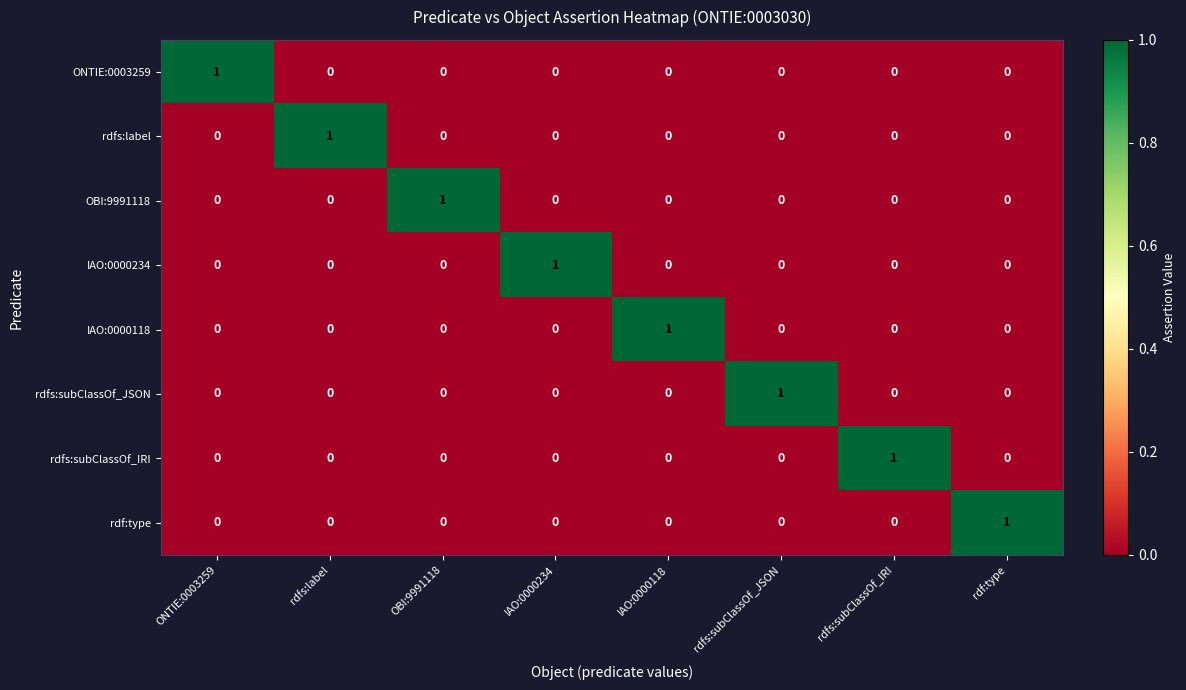

The value of rdfs:subClassOf_JSON at rdf:type is 0. True or false?

True